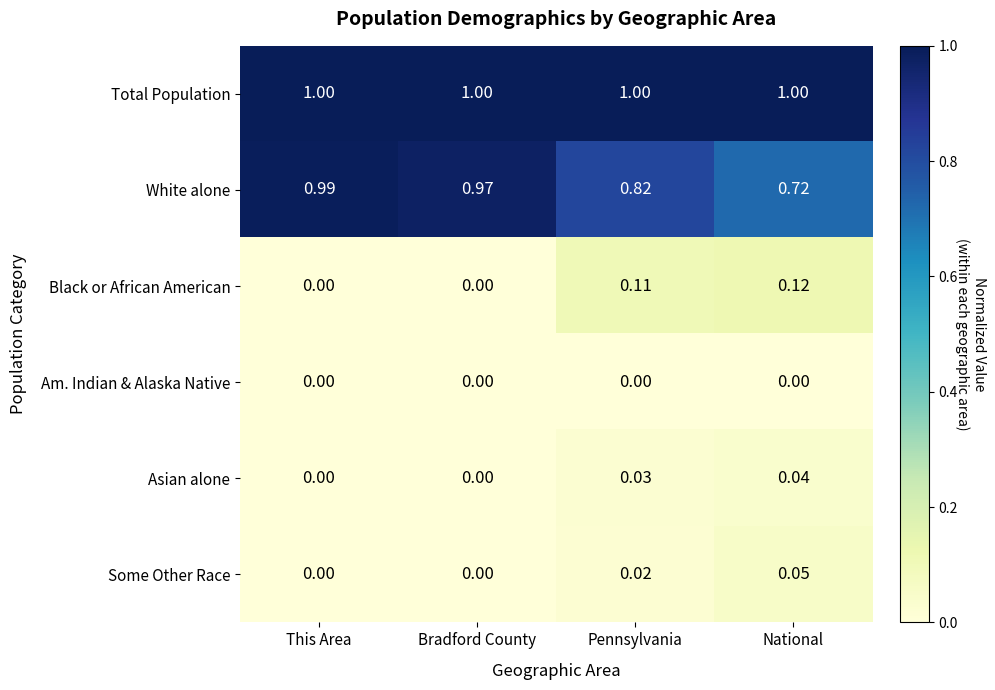

Which series changed the most between Bradford County and National?

White alone